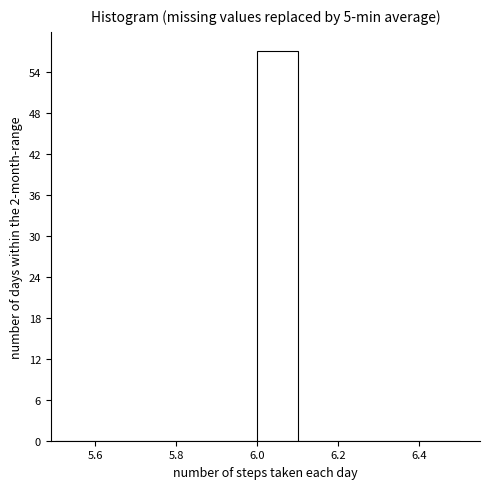

What is the height of the bar covering 6.0 to 6.1 on the x-axis? The values are not printed on the chart, so give them approximately, as read against the axis.

57